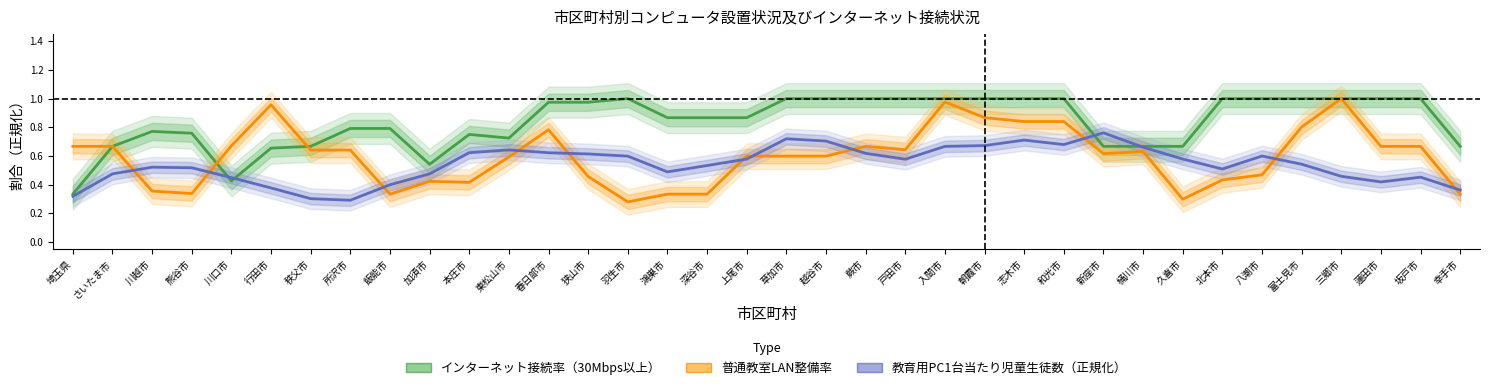

Is this an area chart (filled region under the line)?

No